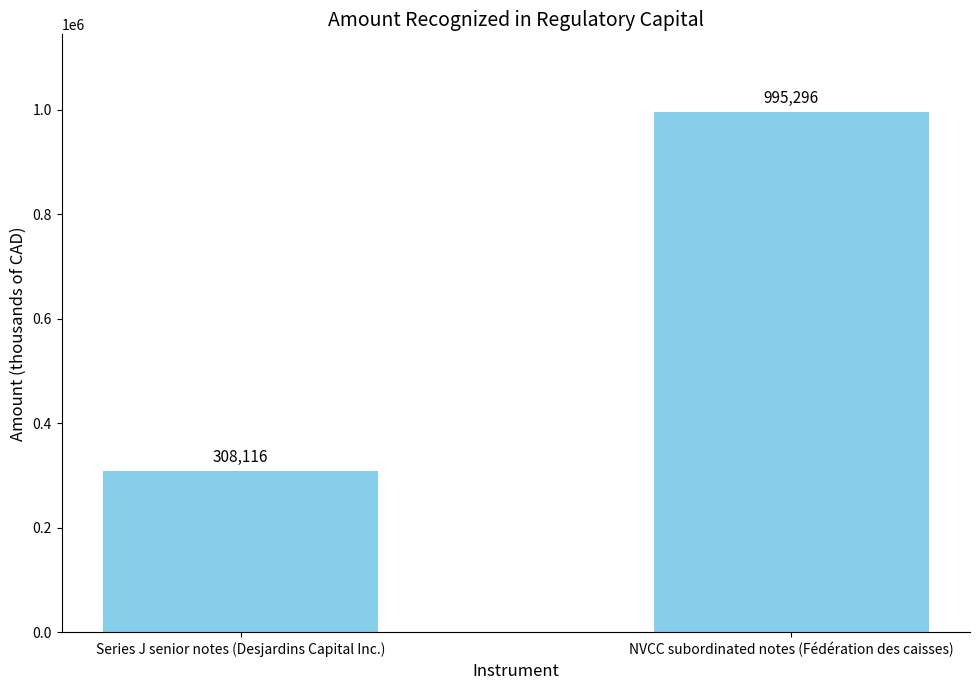

What is the sum of the values at Series J senior notes (Desjardins Capital Inc.) and NVCC subordinated notes (Fédération des caisses)?

1303412